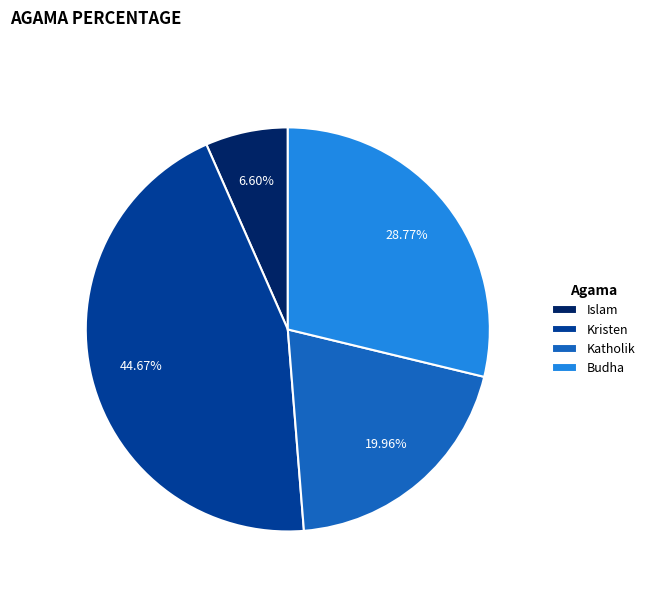

The Islam slice represents 7% of the pie. True or false?

True